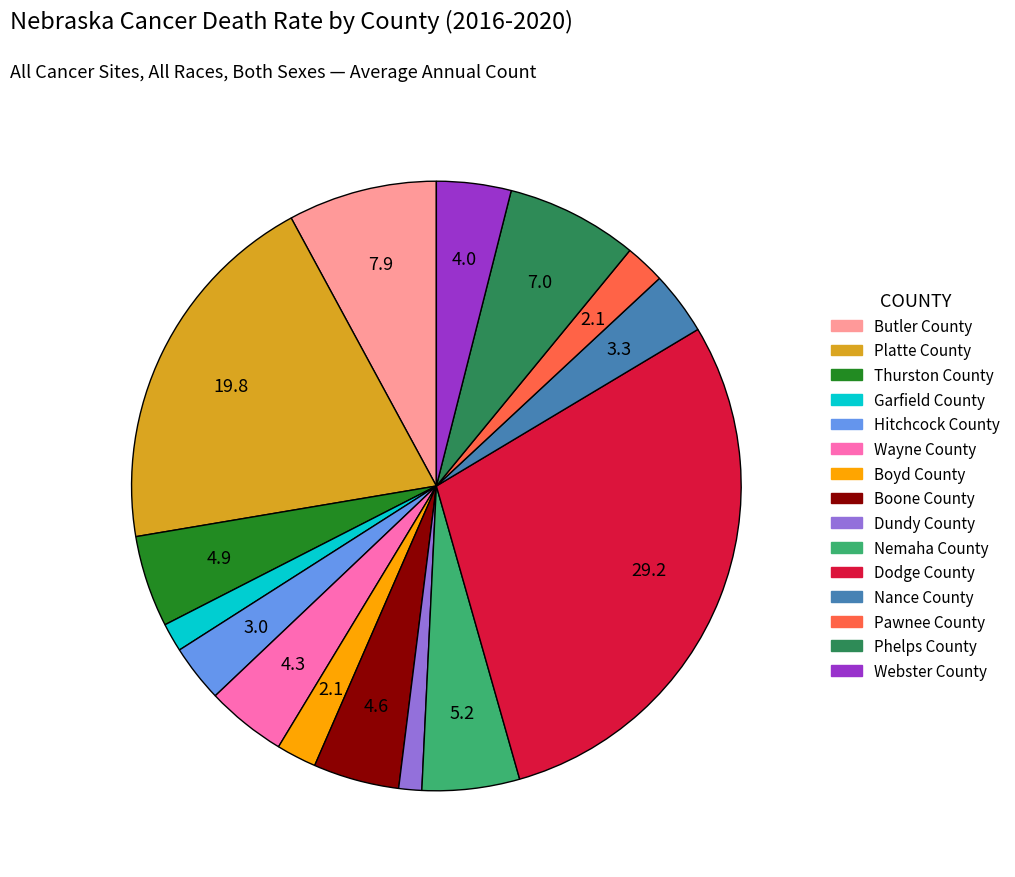

The Wayne County slice represents 4% of the pie. True or false?

True